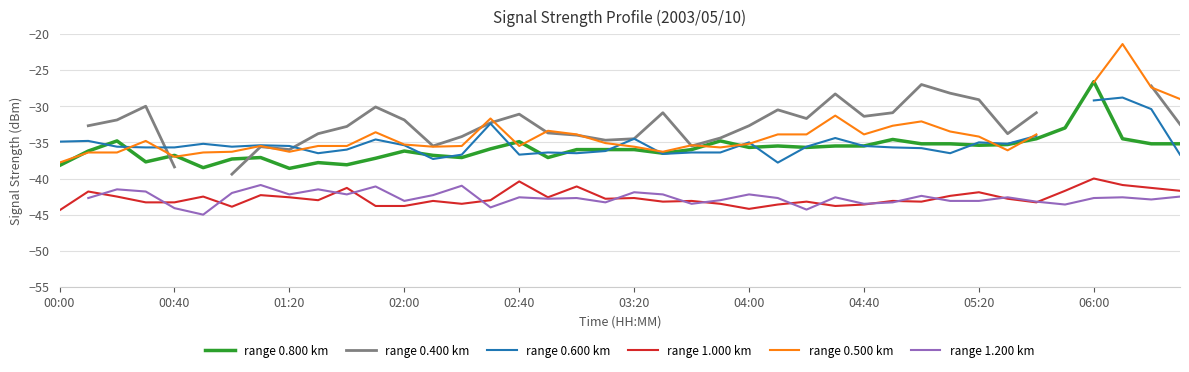

Which series changed the most between 23 and 38?

range 0.500 km